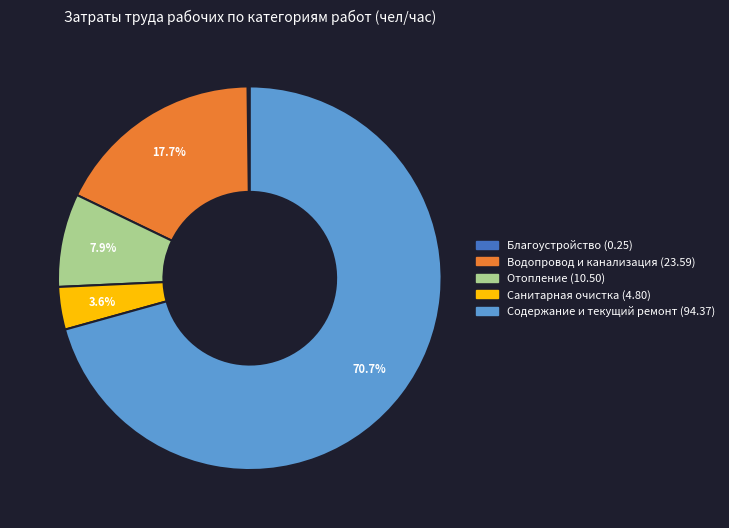

To the nearest percent, what portion does Санитарная очистка represent?

4%